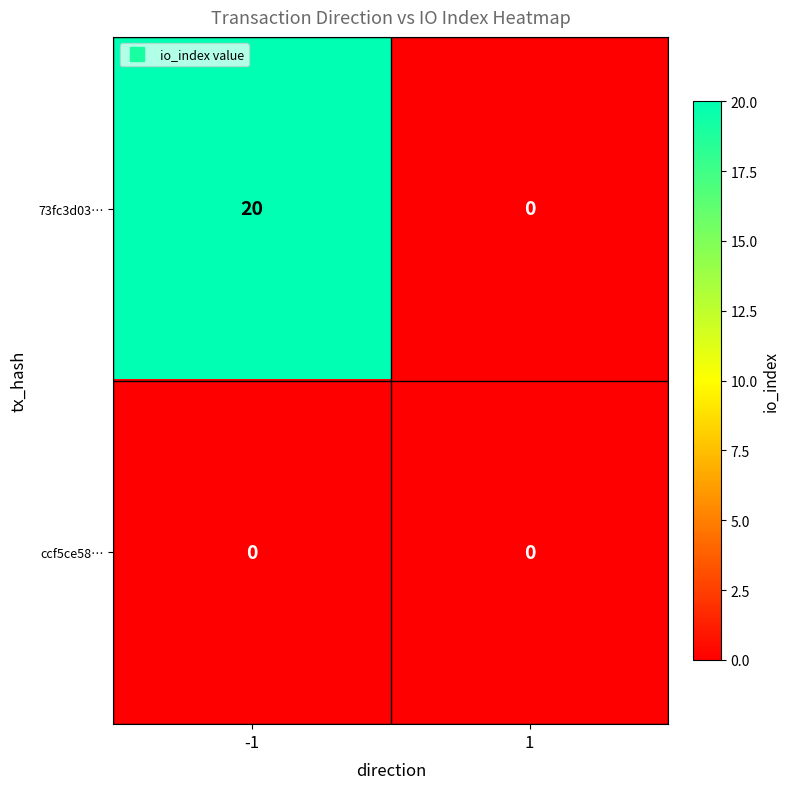

True or false: 73fc3d03… has a value of 36 at -1.

False